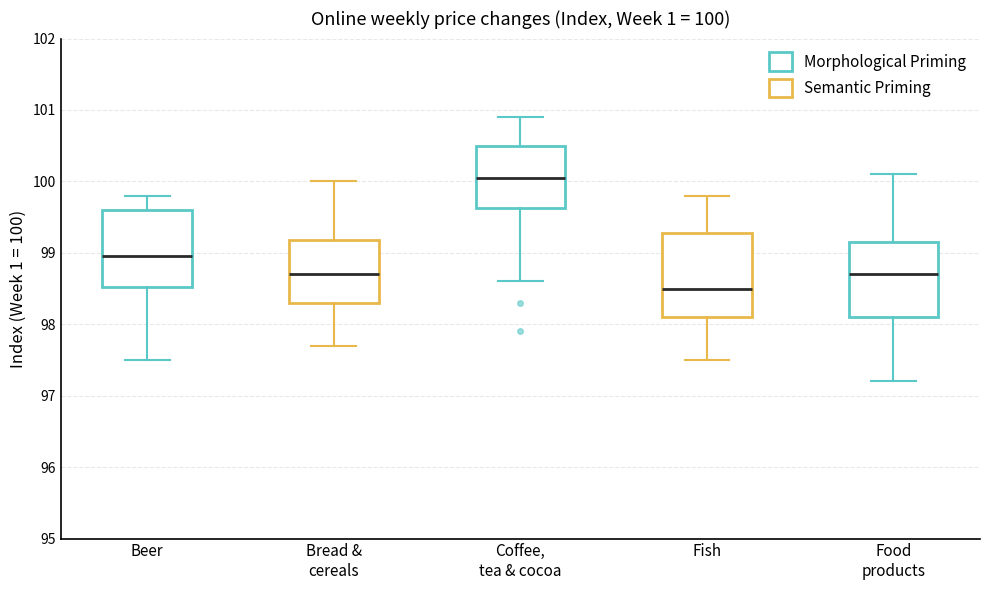

Which box is the tallest, from its lower edge to its upper edge?

Fish